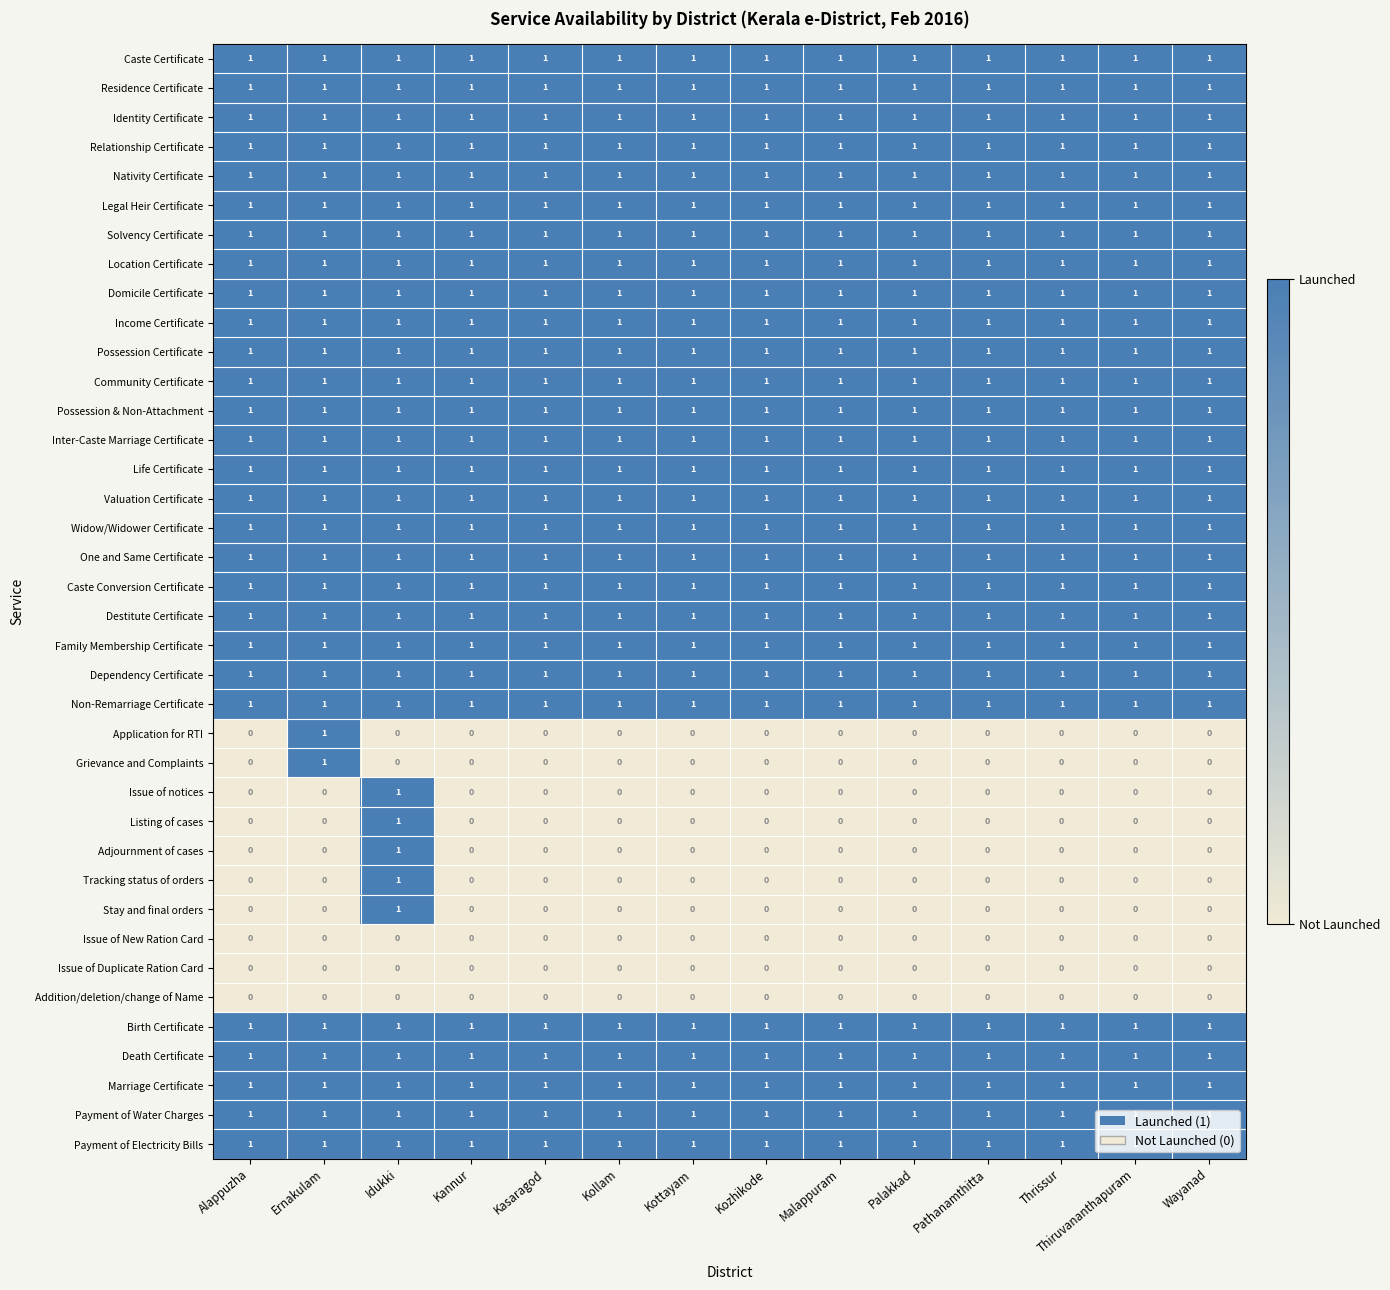

At which category is the sum across all series the highest?

Idukki